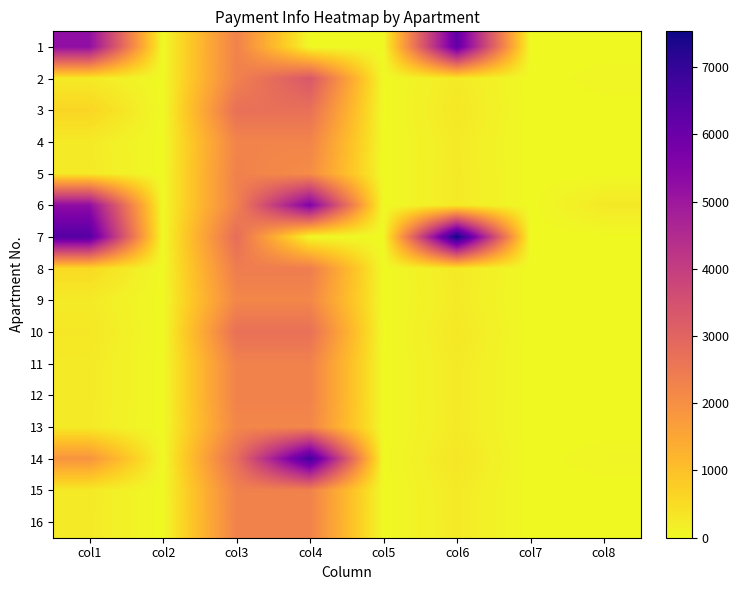

List the series in order of their peak value, highest first.

7, 14, 1, 6, 2, 3, 10, 8, 5, 15, 11, 12, 16, 4, 13, 9